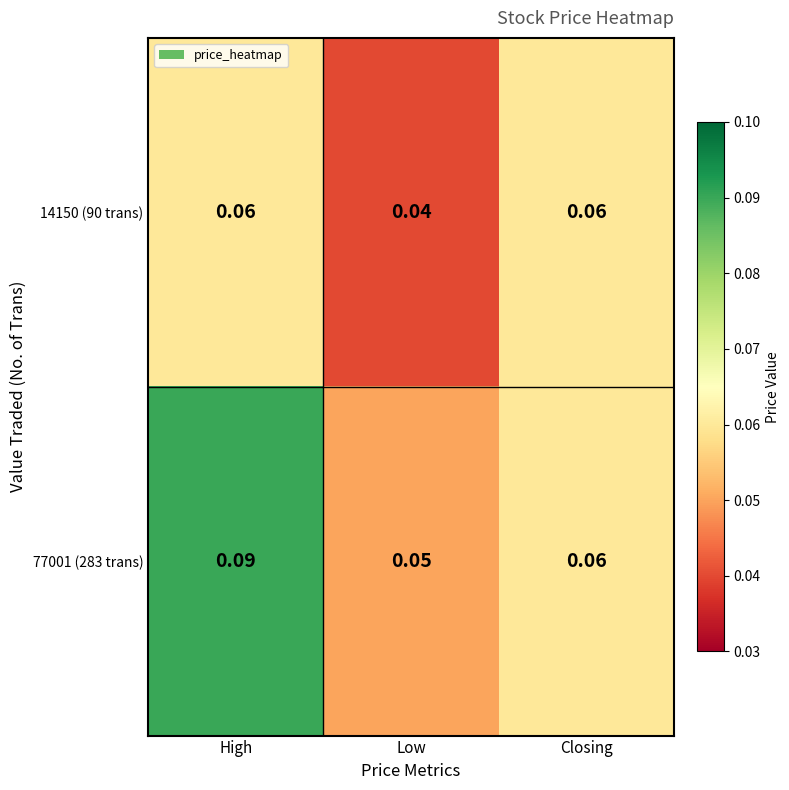

At how many categories does at least one series exceed 0?

3